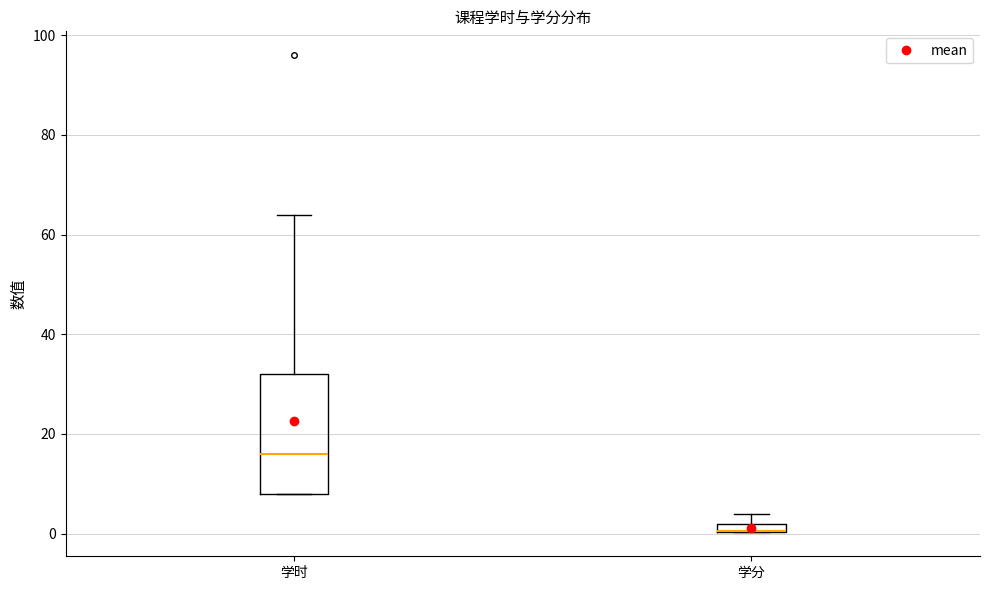

Comparing the boxes themselves (not the whiskers), which one is the tallest?

学时